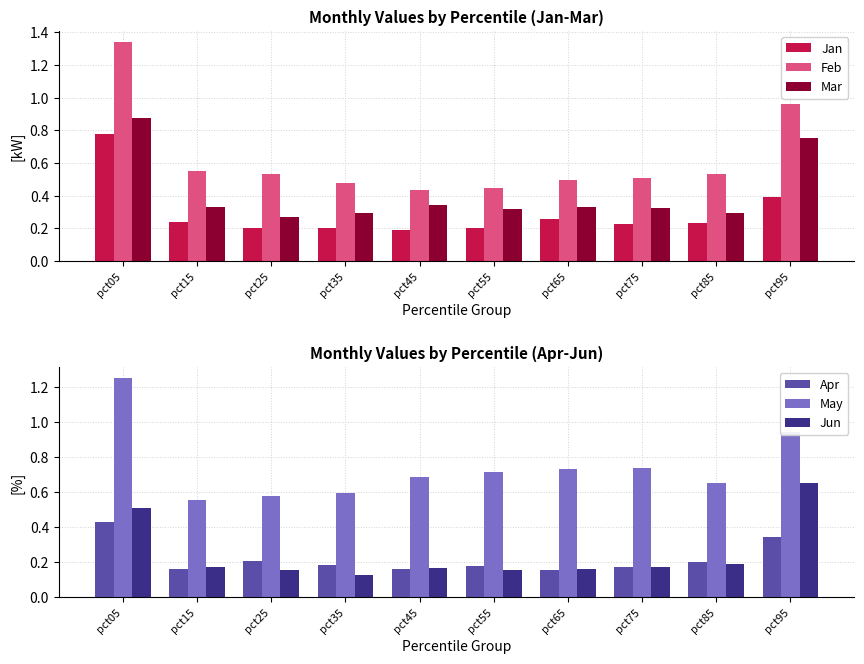

List the series in order of their peak value, lowest first.

Apr, Jun, Jan, Mar, May, Feb